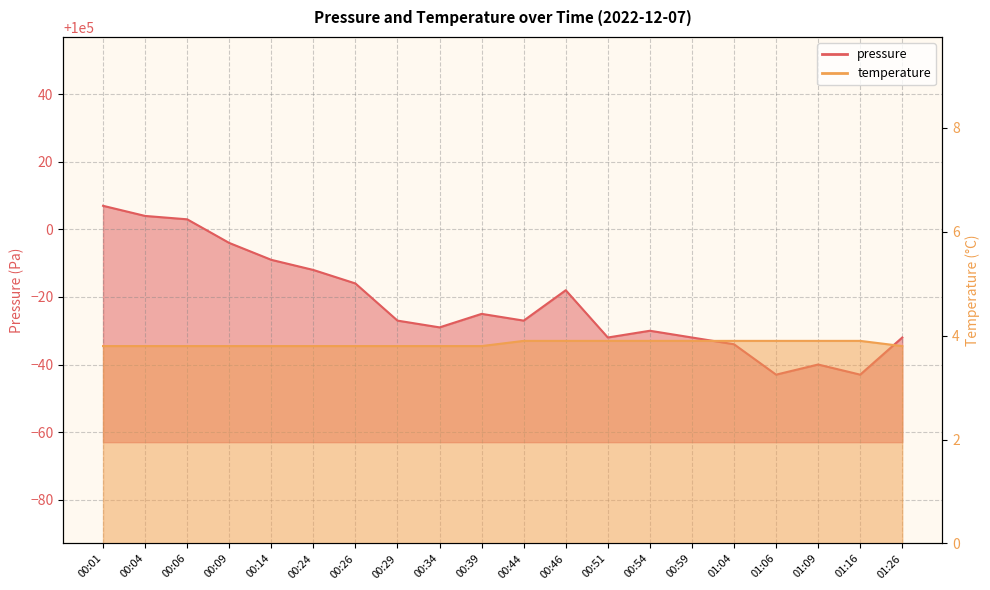

At how many categories does at least one series exceed 67448?

20